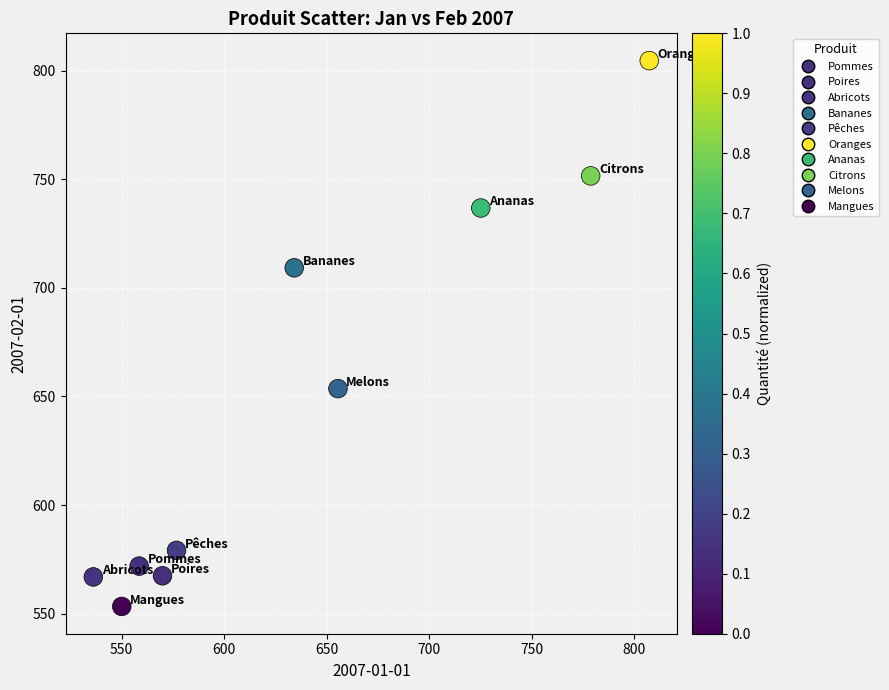

What Y value in the scatter plot is closest to 678?

653.6